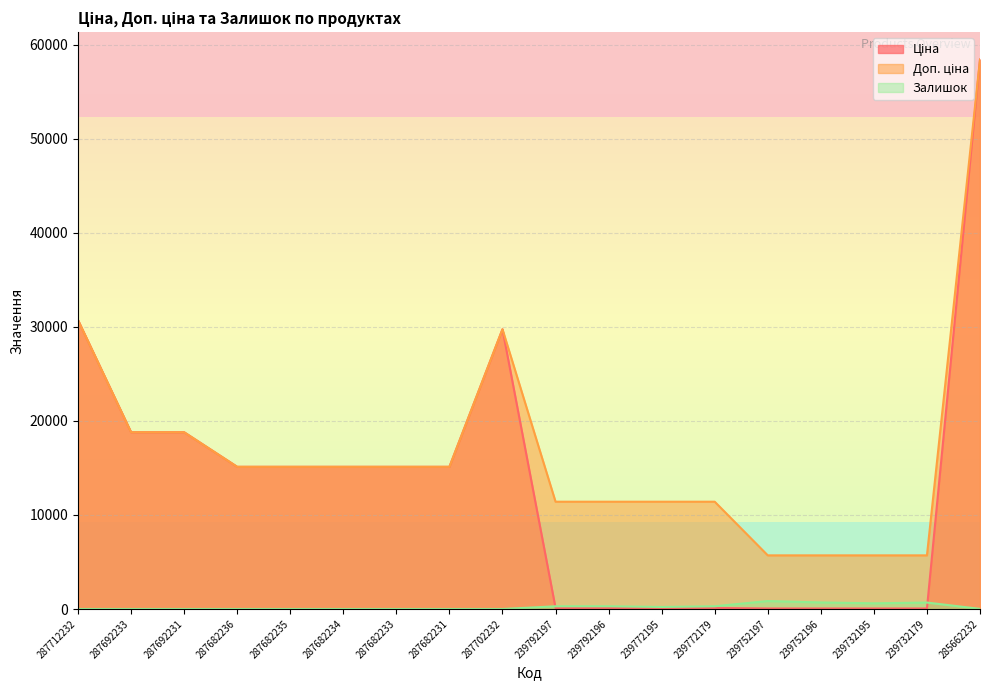

At which label does Ціна first exceed 15120?

287712232